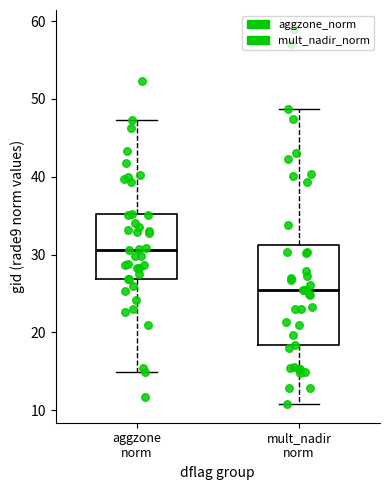

Reading left to right, transcribe this box plot: for each box, give where its median line is, the range the box spans, and where its two whiskers end, as read against the y-axis. The values are not printed on the chart, so give them approximately, as read against the axis.

aggzone norm: median 31, box 27 to 35, whiskers 15 to 47
mult_nadir norm: median 25, box 18 to 31, whiskers 11 to 49